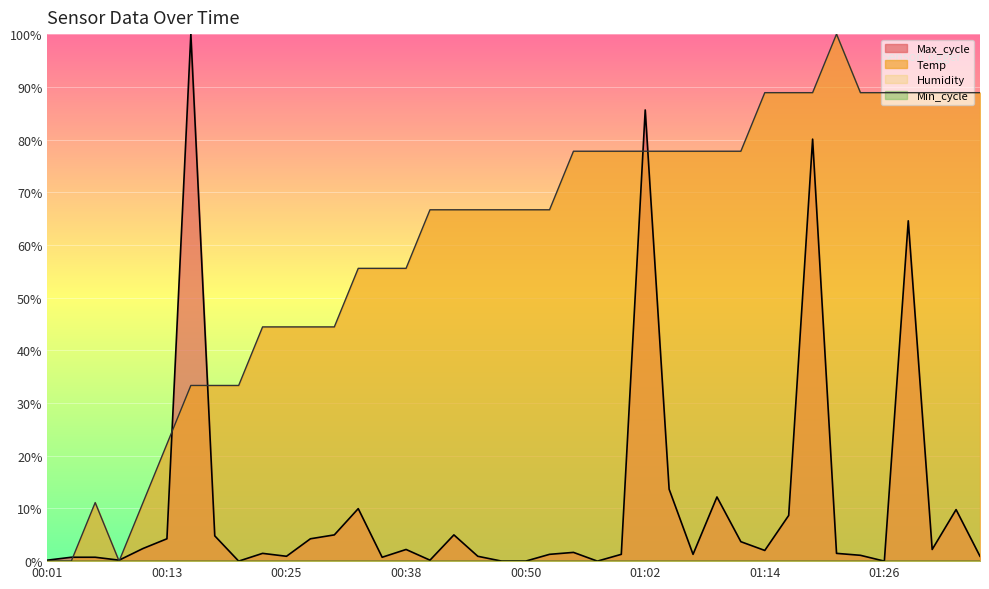

At which category is the sum across all series the highest?

01:19